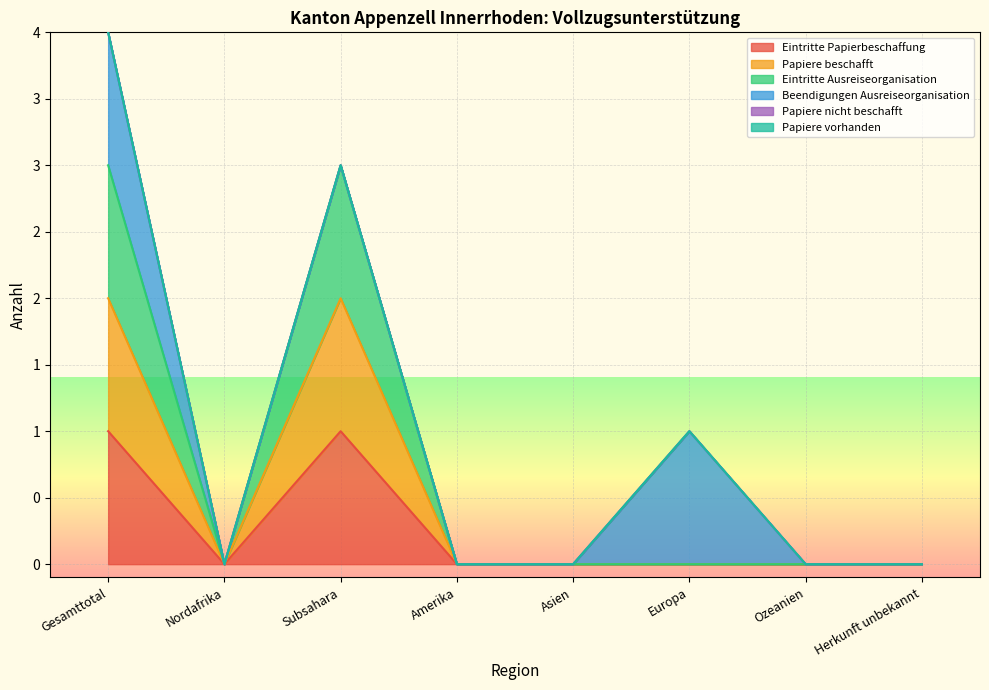

At which category does the chart reach its peak across all series?

Gesamttotal